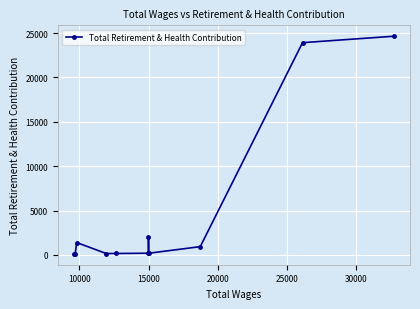

What is the greatest value displayed?

24652